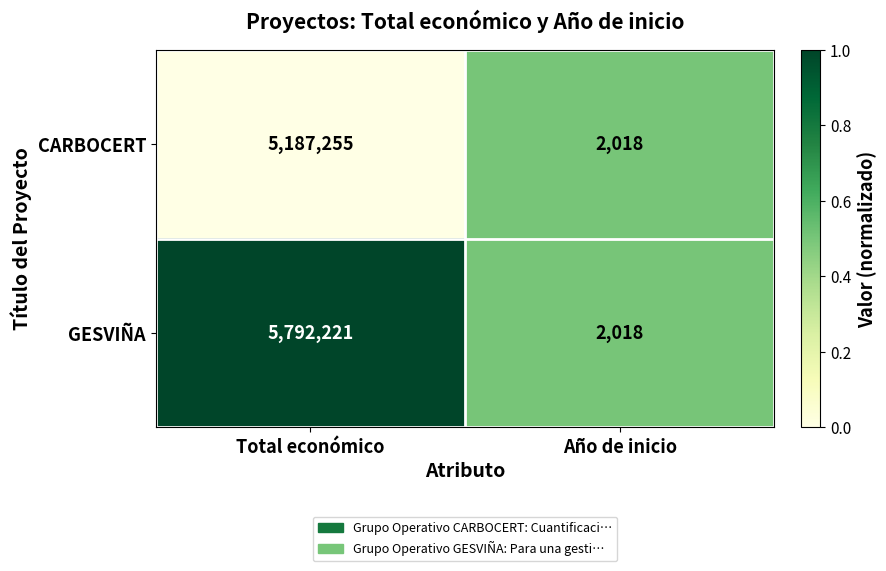

What is the total value across all series at Total económico?

10979476